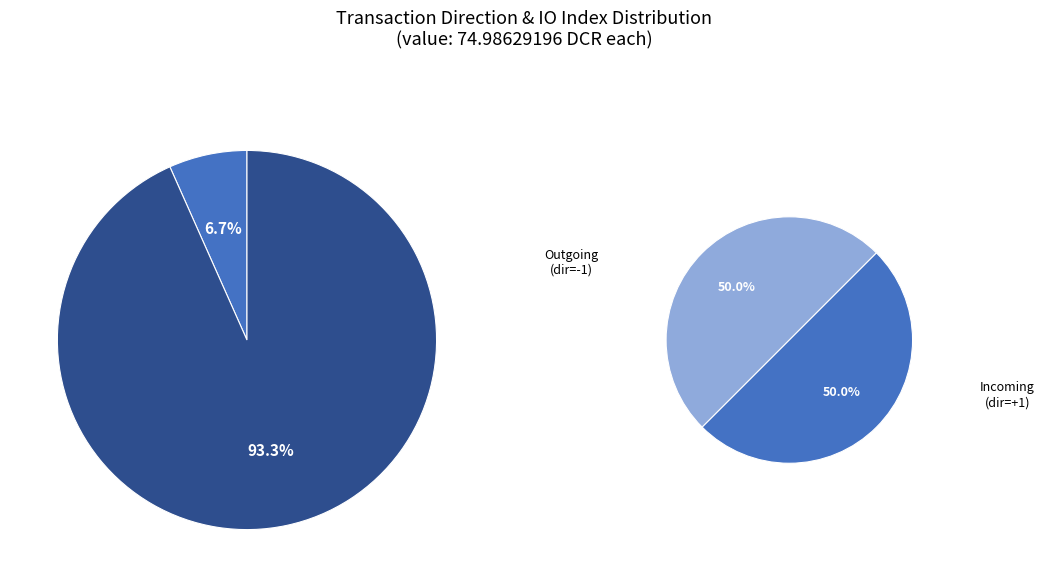

Which has a higher value, Ticket (io_index=0) or Regular (io_index=14)?

Regular (io_index=14)